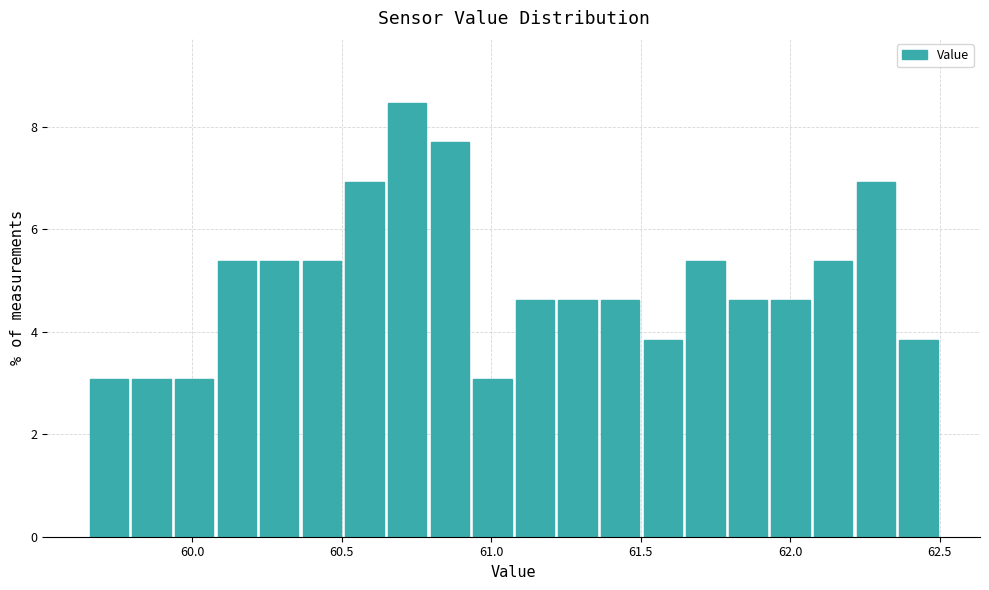

Around what value on the x-axis is the tallest bar? Give the approximate position of its centre, as read against the axis.

60.70